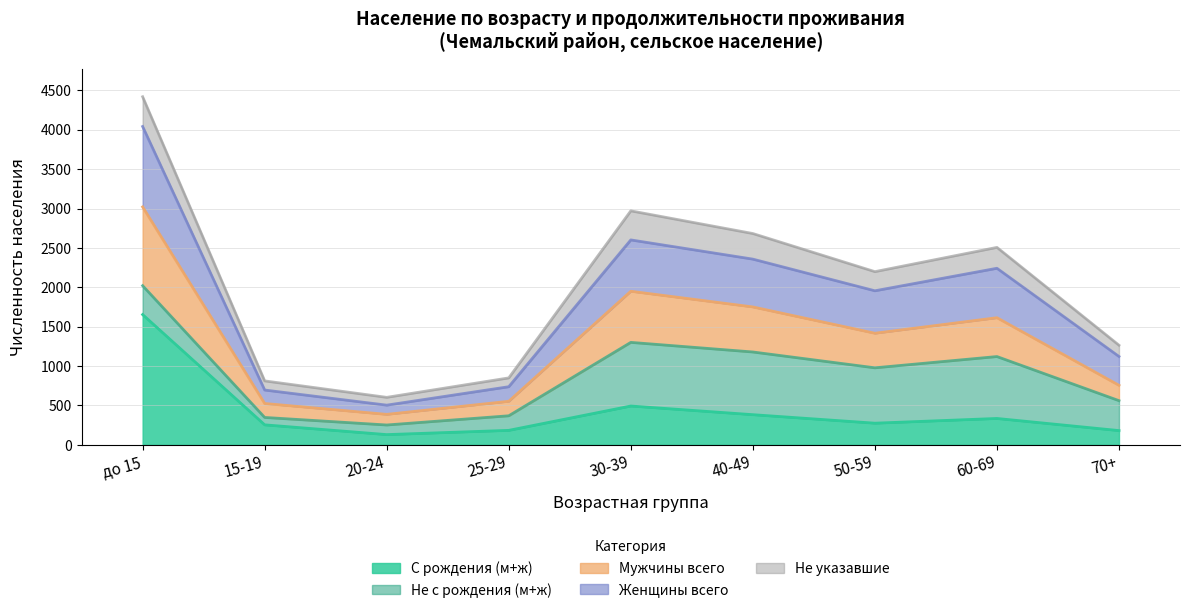

At which category does С рождения (м+ж) reach its first local peak?

30-39